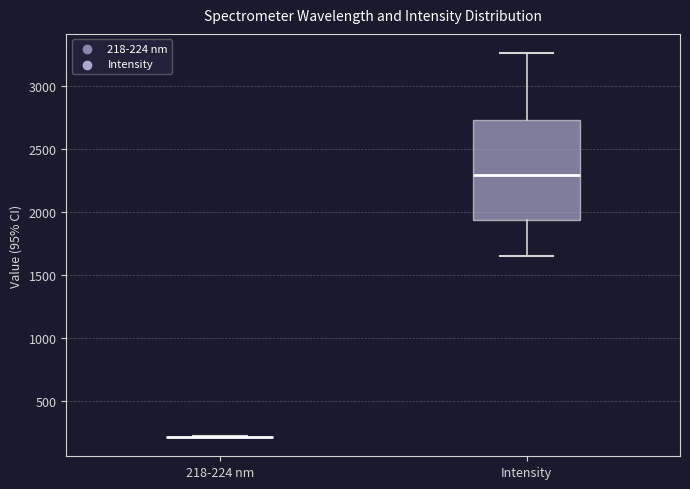

Where does the lower whisker of the box for Intensity end on the y-axis? The values are not printed on the chart, so give them approximately, as read against the axis.

1650